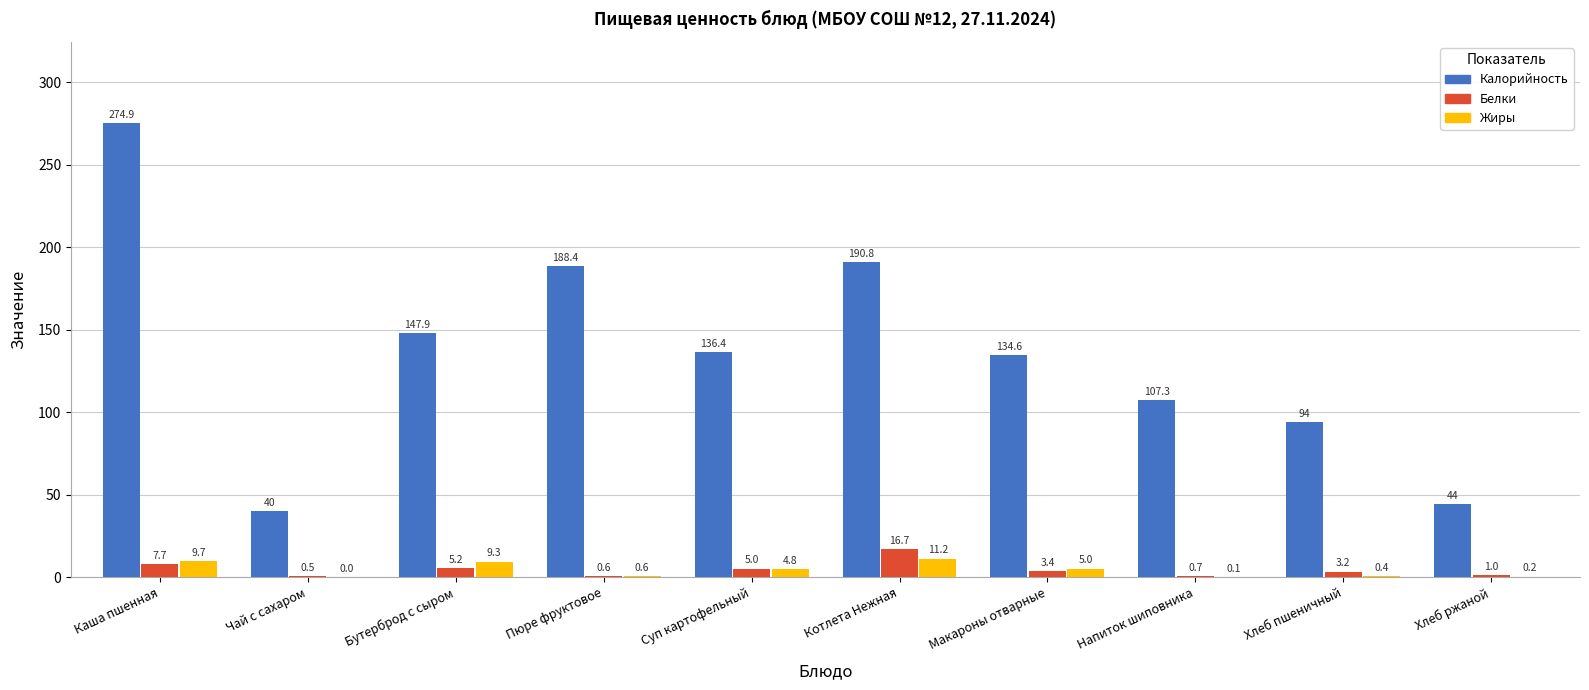

What is the sum of all Жиры values?

41.3